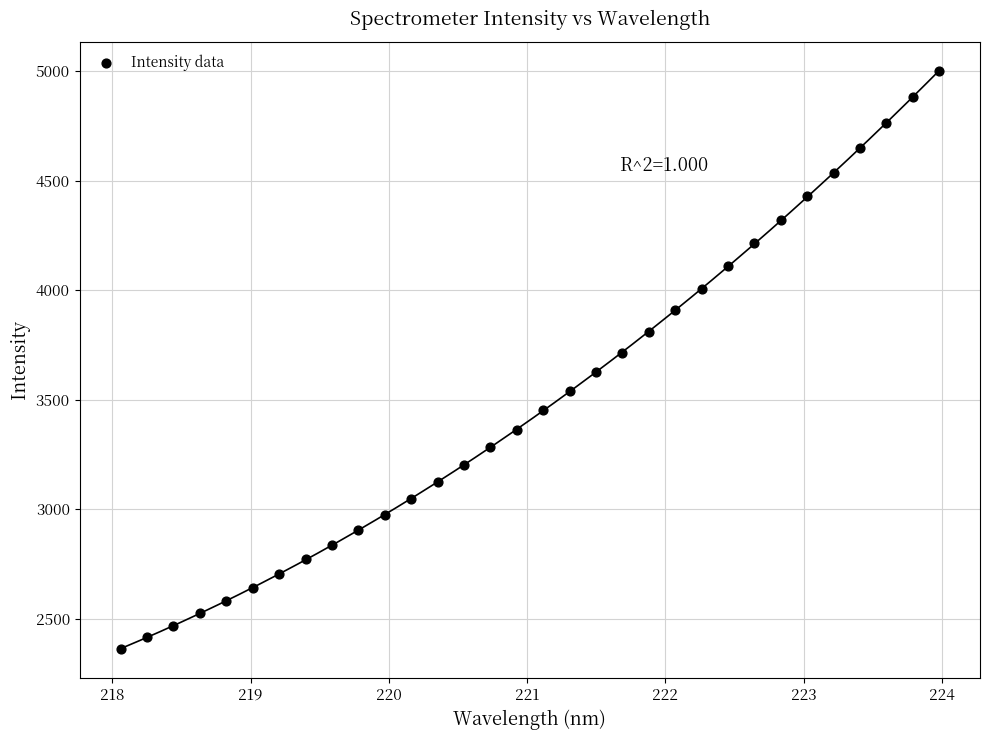

What is the range of Y values (max minus min)?

2638.9